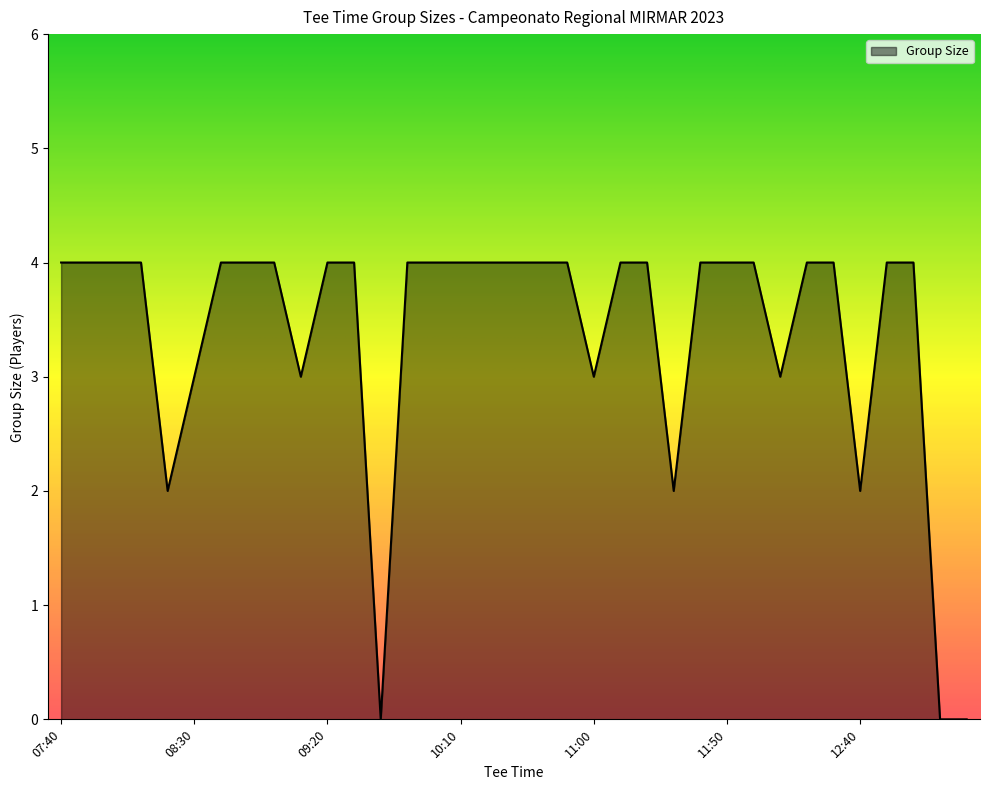

What is the greatest value displayed?

4